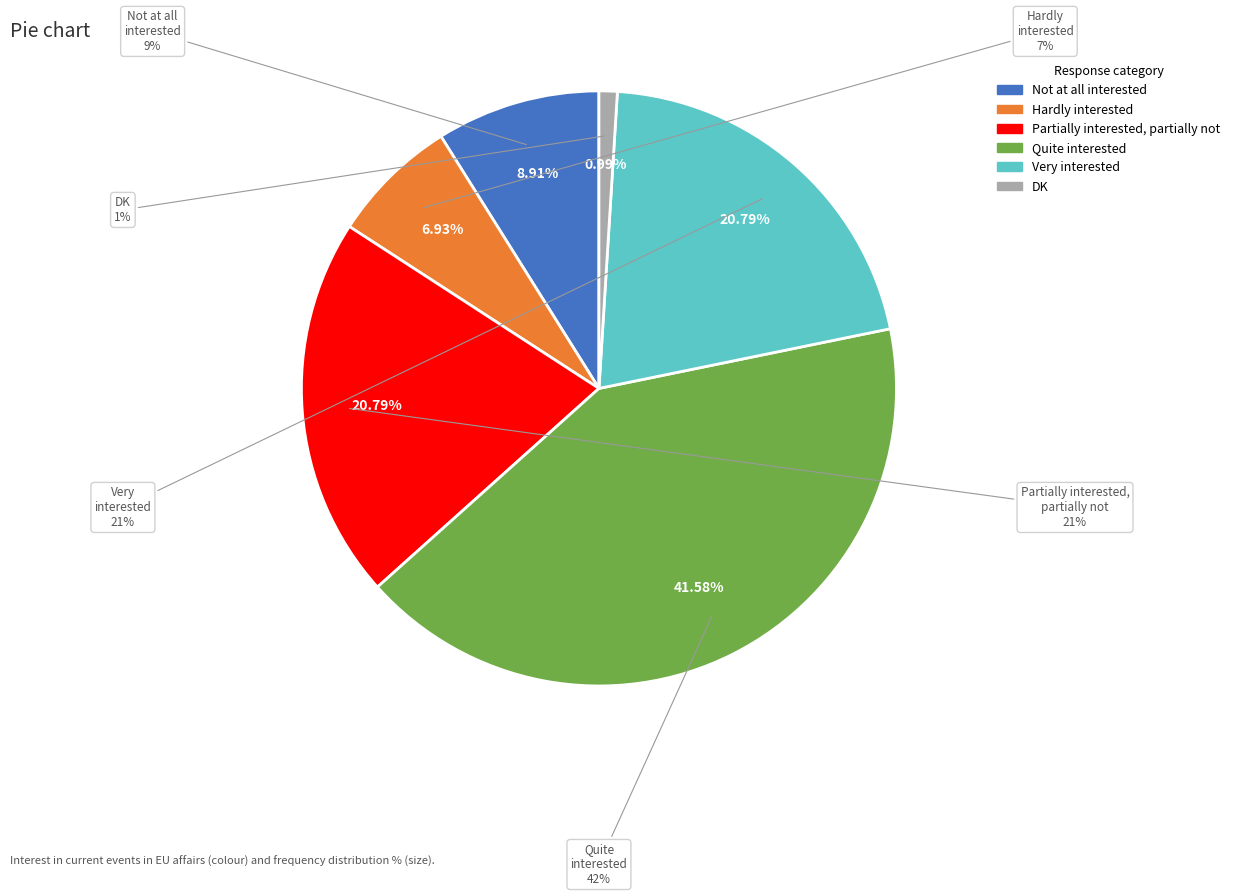

Is it true that Hardly interested is 7% of the pie?

True